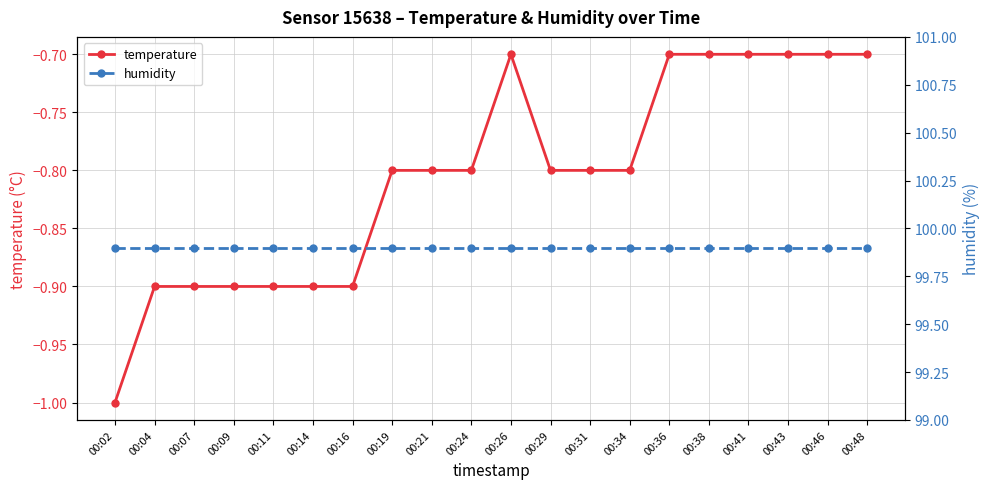

What is the value of the humidity point at the 2nd from the left?

99.9